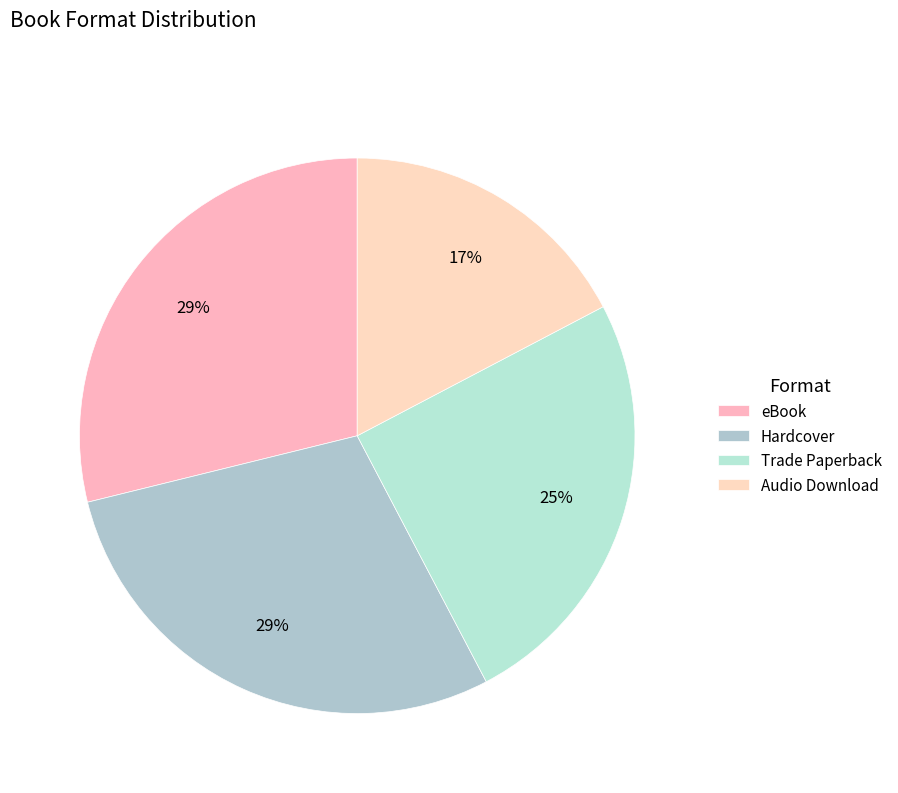

How many slices are in this pie chart?

4